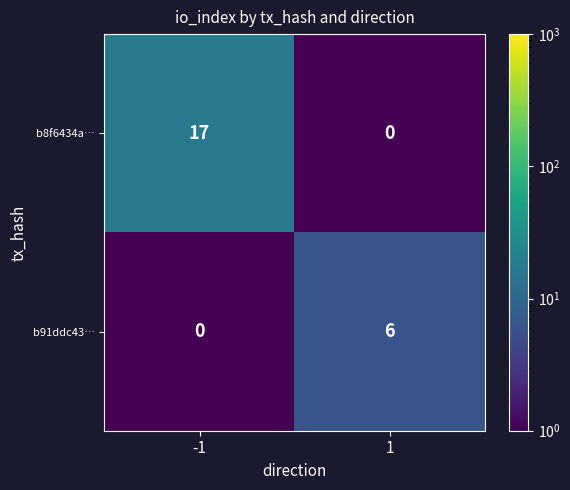

Which series has the widest spread of values?

b8f6434a…